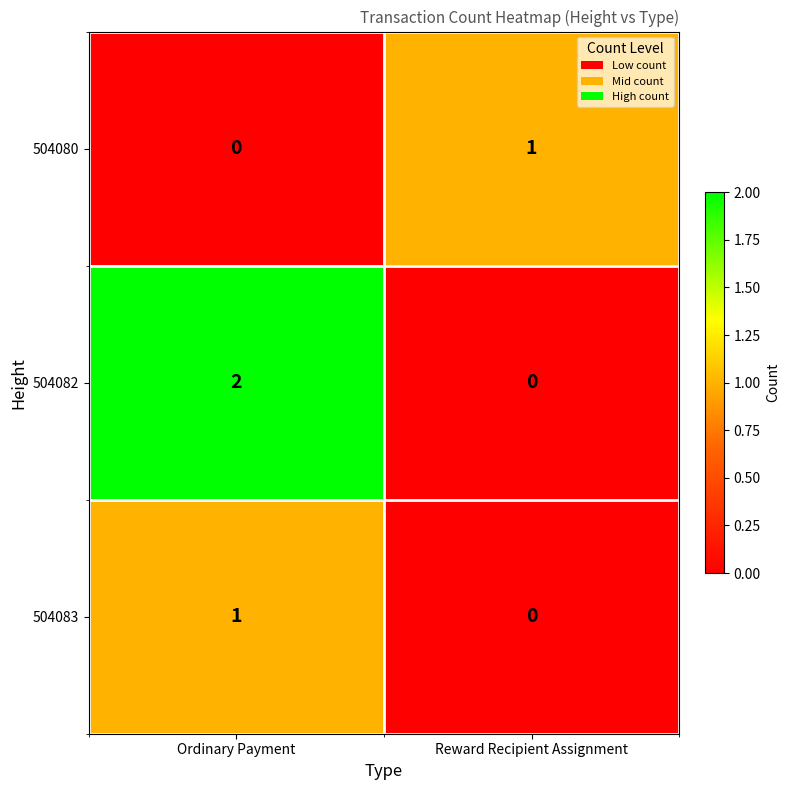

Which category has the highest value across all series?

Ordinary Payment